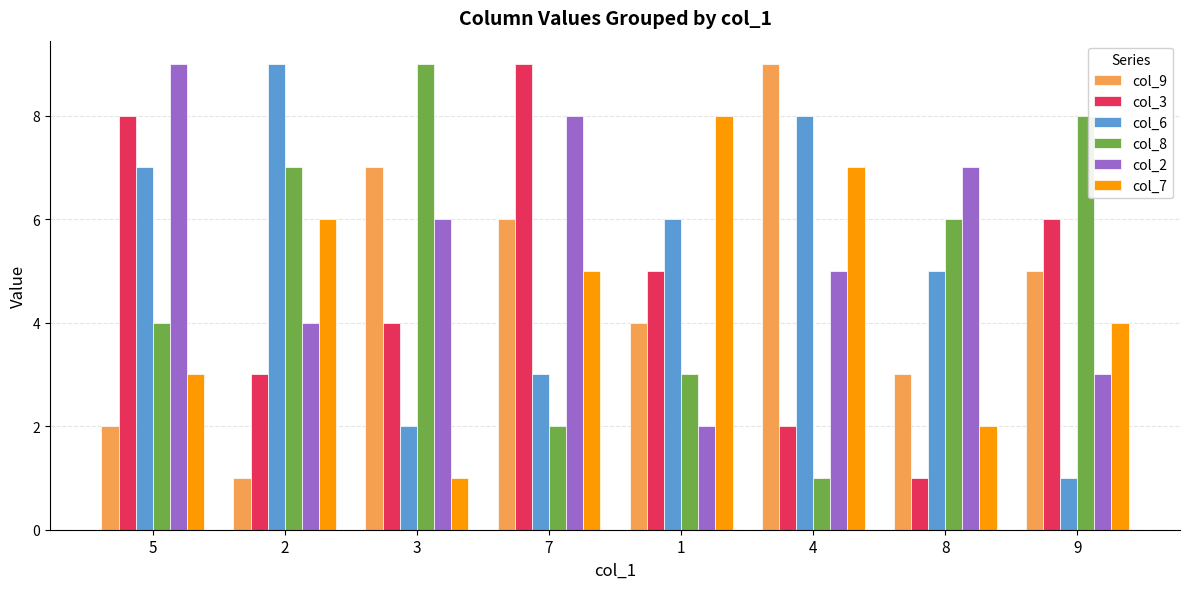

At 1, list the series in order from largest to smallest.

col_7, col_6, col_3, col_9, col_8, col_2